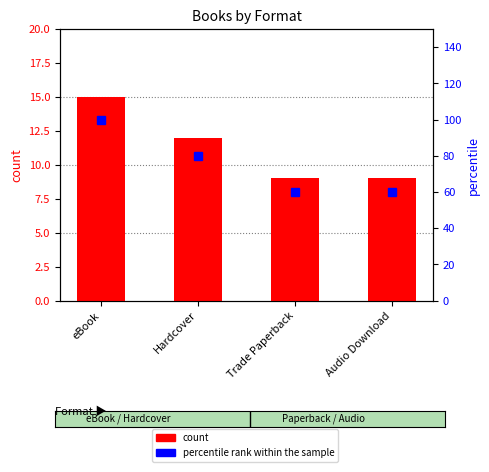

Reading left to right, what are all the values shown in this chart?

count: eBook=15	Hardcover=12	Trade Paperback=9	Audio Download=9
percentile rank within the sample: eBook=100	Hardcover=80	Trade Paperback=60	Audio Download=60